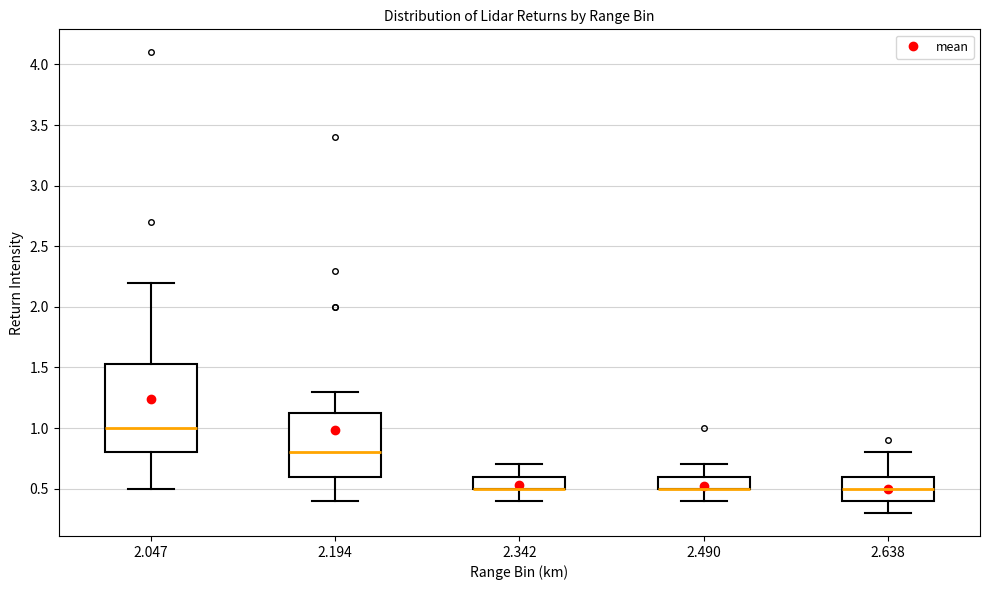

Reading left to right, transcribe this box plot: for each box, give where its median line is, the range the box spans, and where its two whiskers end, as read against the y-axis. The values are not printed on the chart, so give them approximately, as read against the axis.

2.047: median 1.00, box 0.80 to 1.55, whiskers 0.50 to 2.20
2.194: median 0.80, box 0.60 to 1.15, whiskers 0.40 to 1.30
2.342: median 0.50 (drawn on the box's lower edge), box 0.50 to 0.60, whiskers 0.40 to 0.70
2.490: median 0.50 (drawn on the box's lower edge), box 0.50 to 0.60, whiskers 0.40 to 0.70
2.638: median 0.50, box 0.40 to 0.60, whiskers 0.30 to 0.80